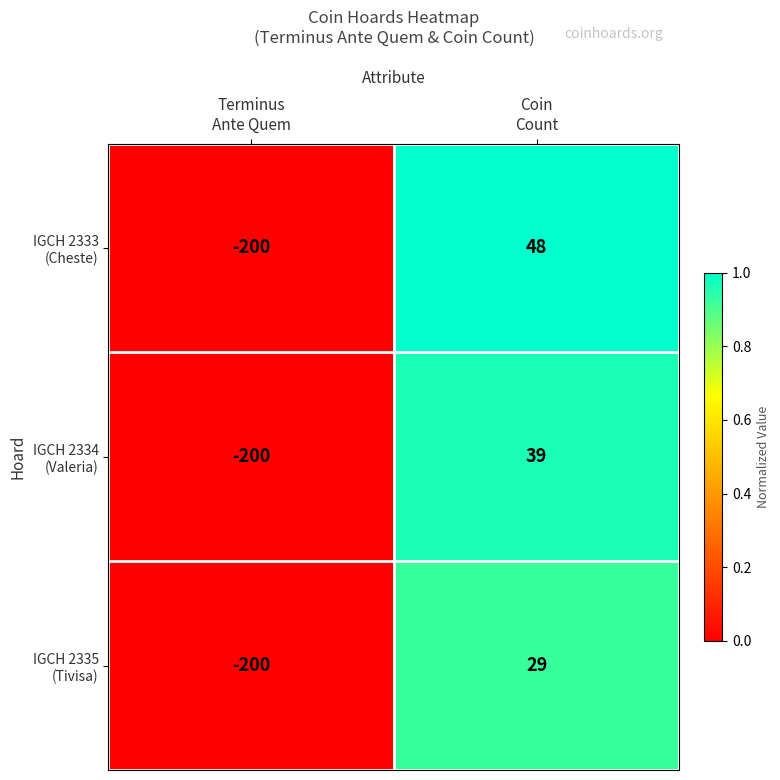

What is the maximum value shown in the chart?

48